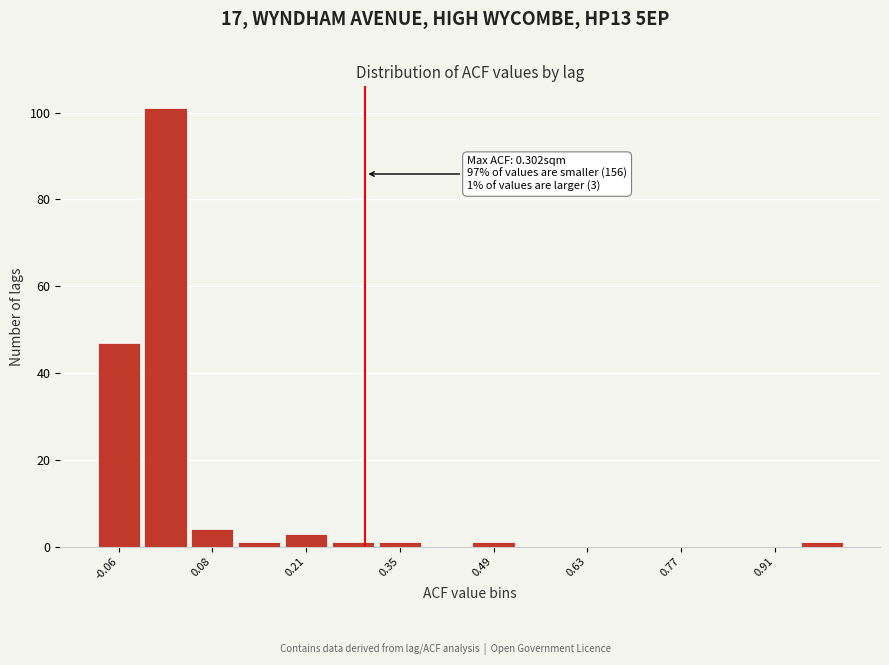

Read against the x-axis, roughly where is the centre of the tallest bar?

0.00